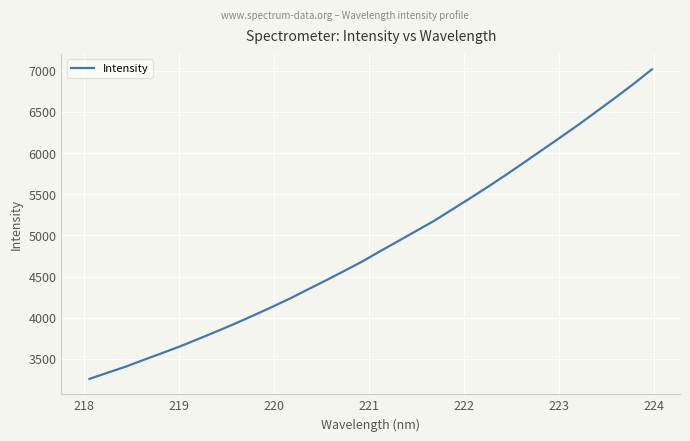

What is the smallest value displayed?

3257.9